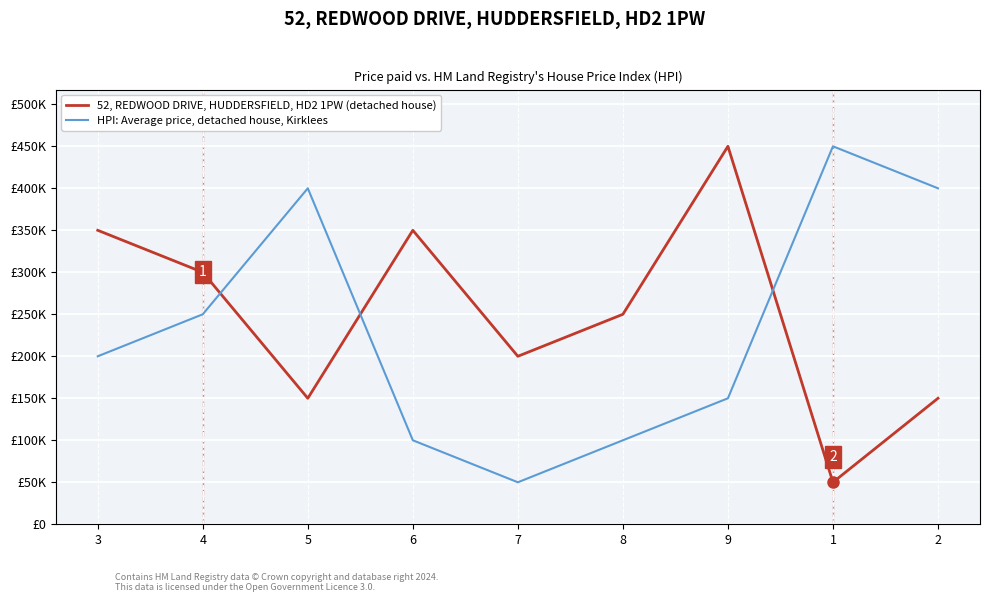

True or false: 52, REDWOOD DRIVE, HUDDERSFIELD, HD2 1PW (detached house) has a value of 200000 at 7.

True